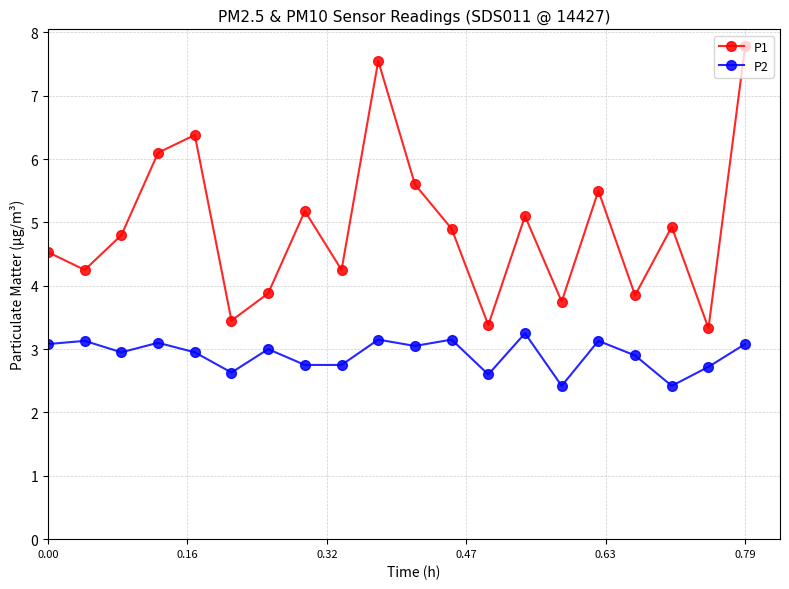

What is the minimum value for P1?

3.3